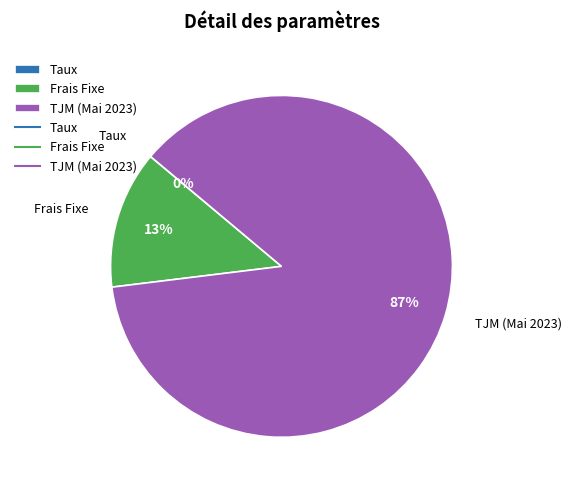

Which category accounts for the majority?

TJM (Mai 2023)